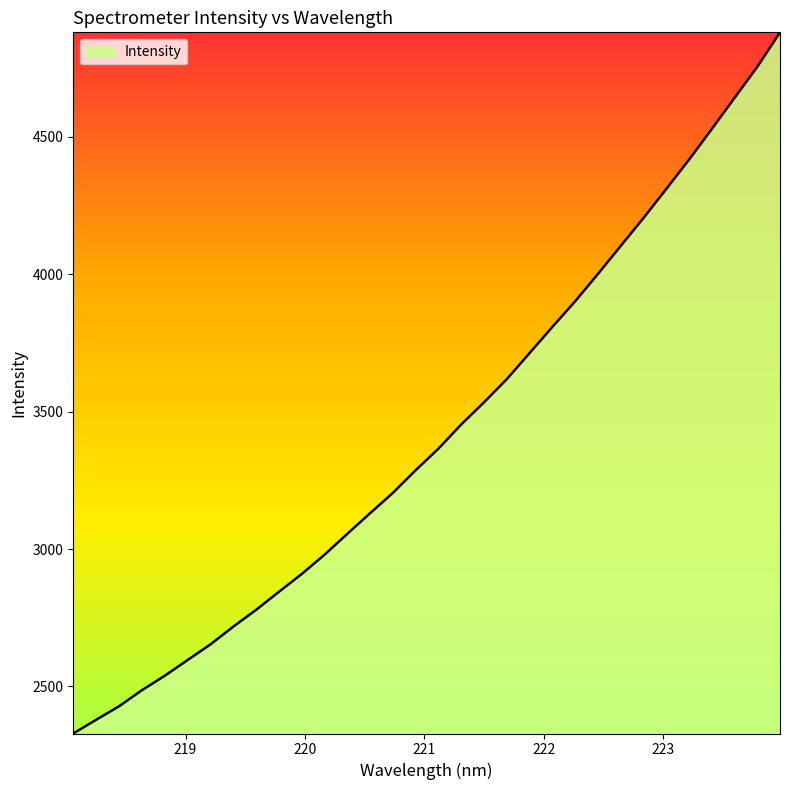

What is the smallest value displayed?

2328.6